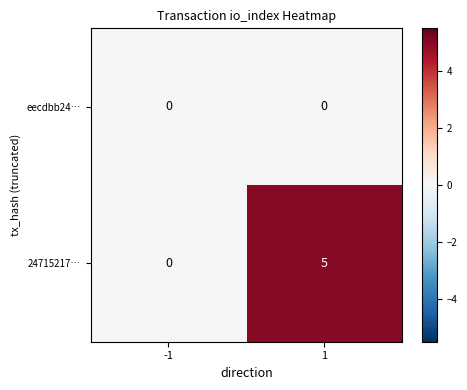

What is the greatest value displayed?

5